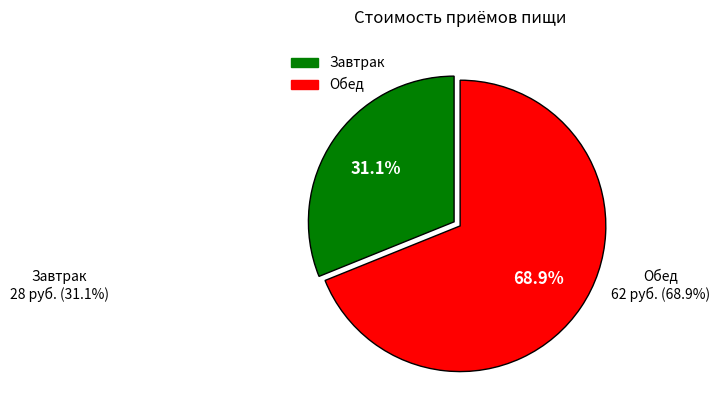

Is it true that Обед is 69% of the pie?

True